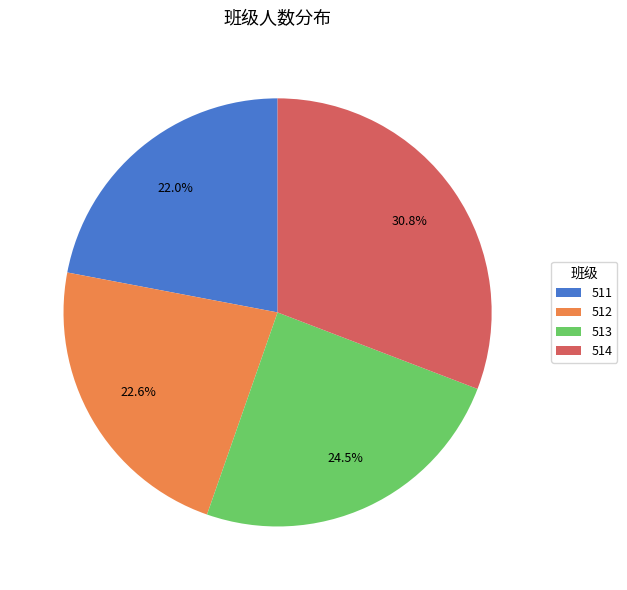

What is the ratio of the value at 513 to the value at 514?

0.8